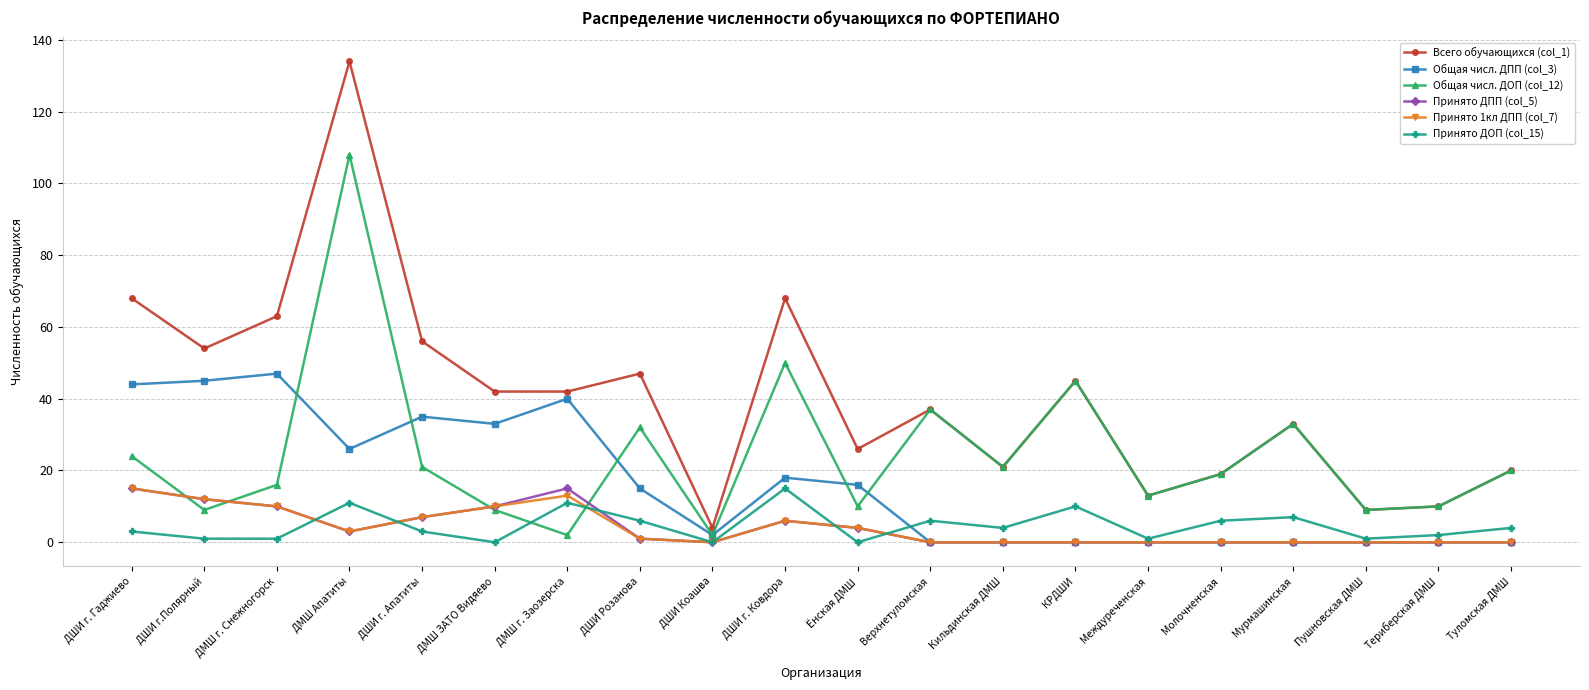

True or false: Общая числ. ДПП (col_3) has a value of -24 at Кильдинская ДМШ.

False